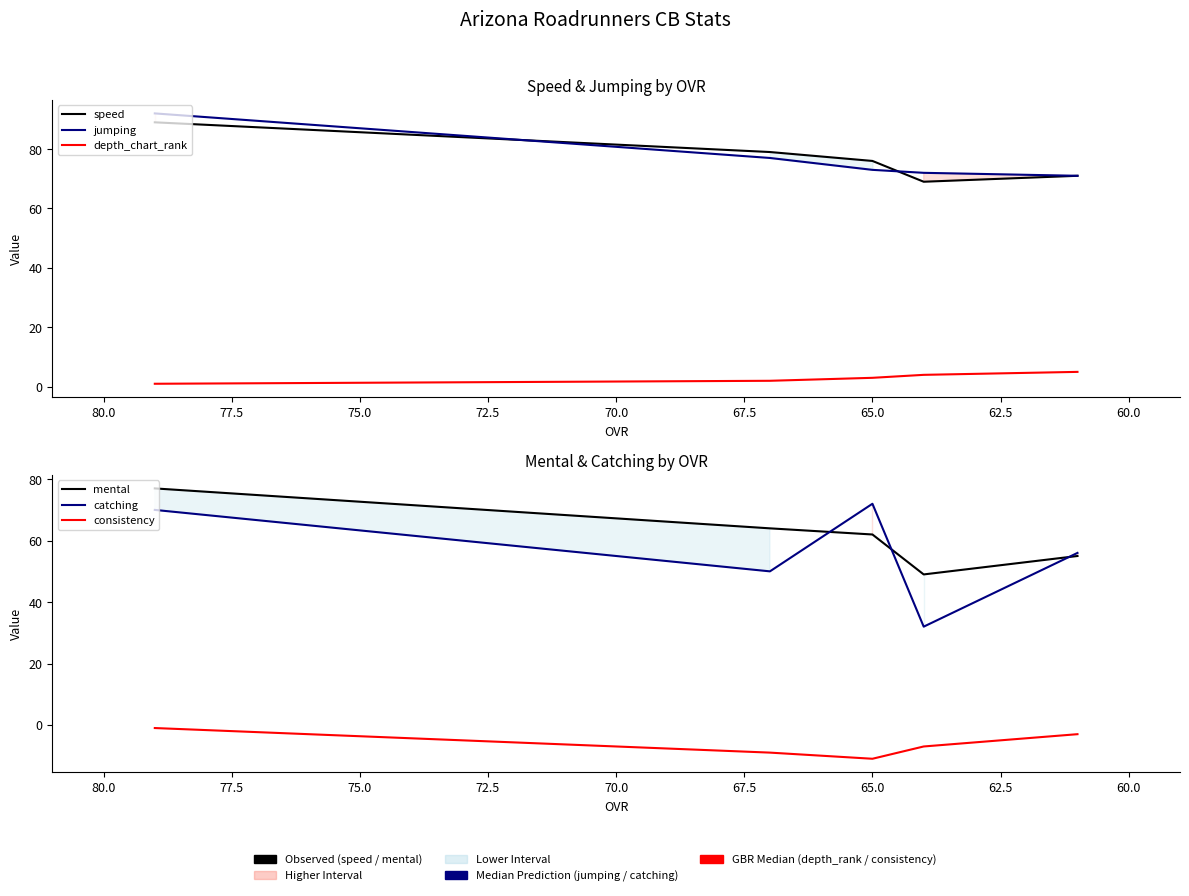

What are all the series names shown in the legend?

speed, jumping, depth_chart_rank, mental, catching, consistency